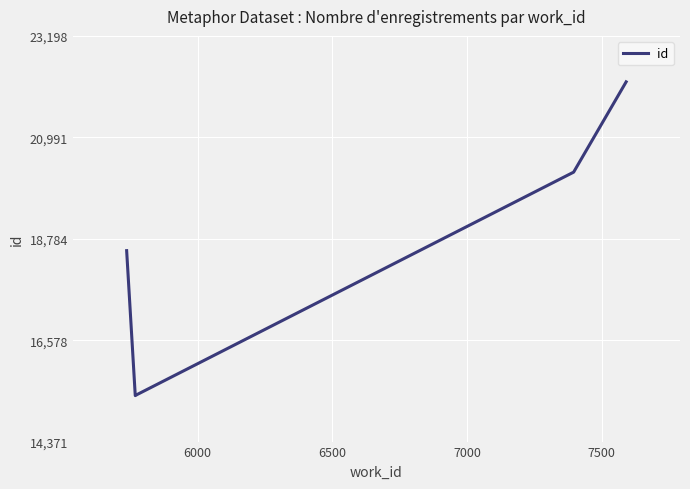

What is the average value?

18344.3